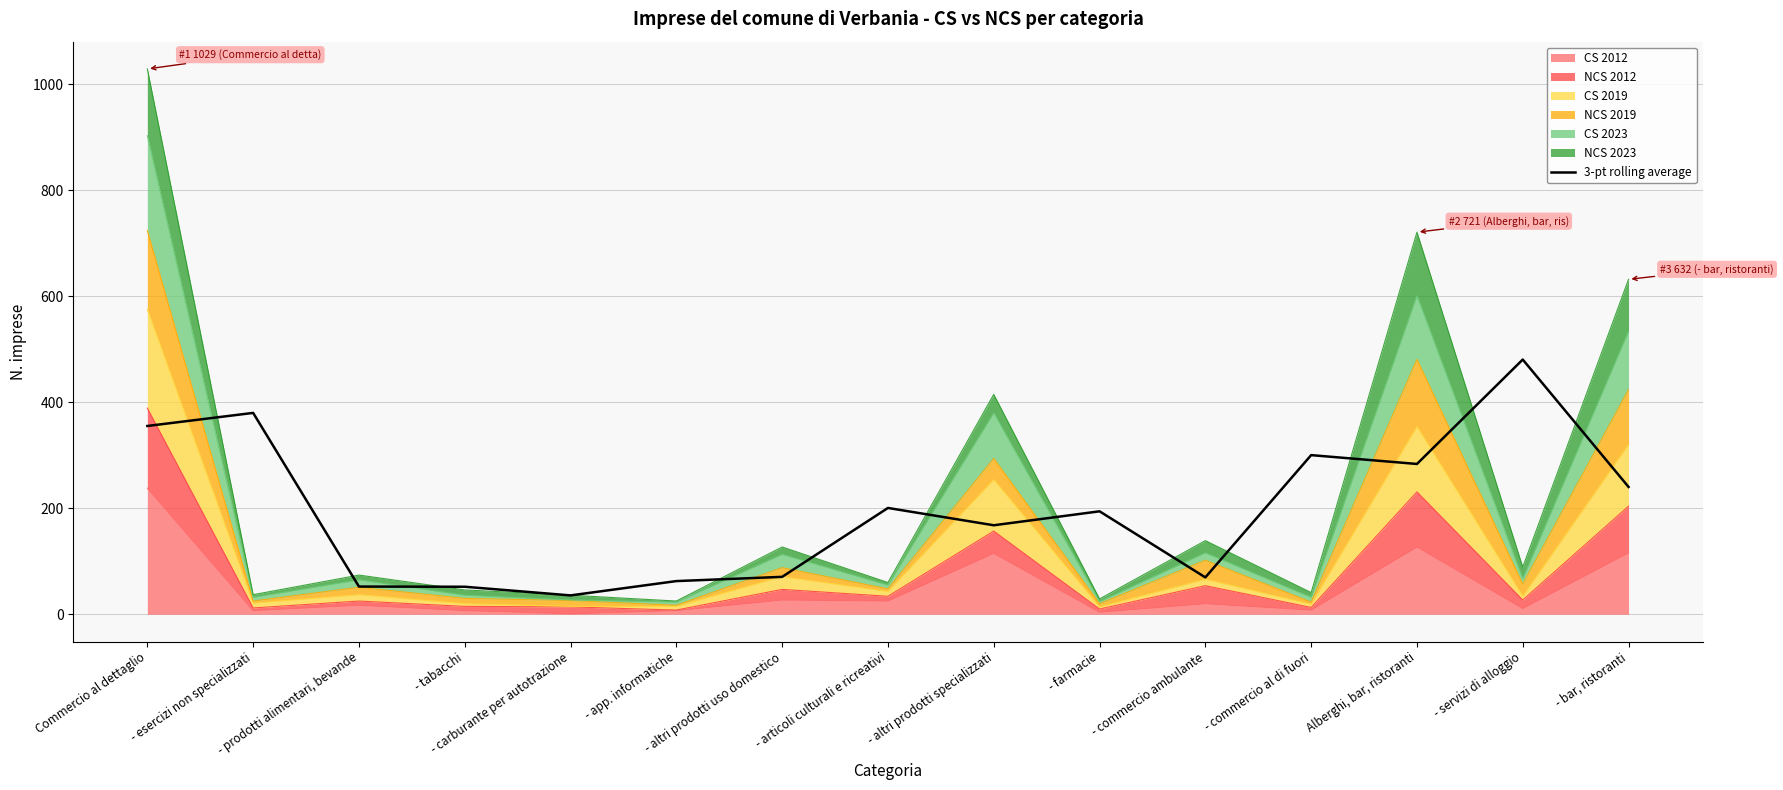

What is the change in value from - farmacie to - commercio al di fuori?

+106.0